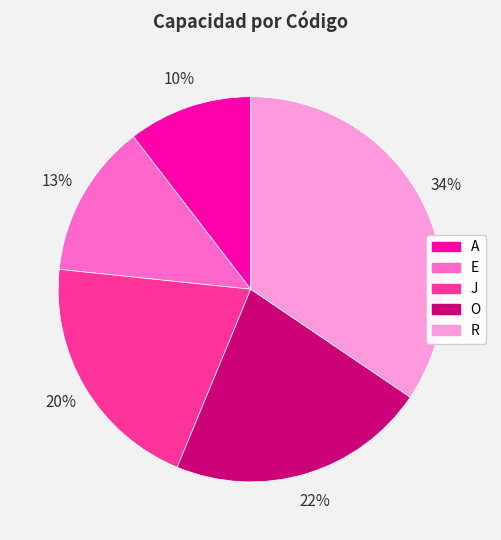

To the nearest percent, what is the average slice percentage?

20%